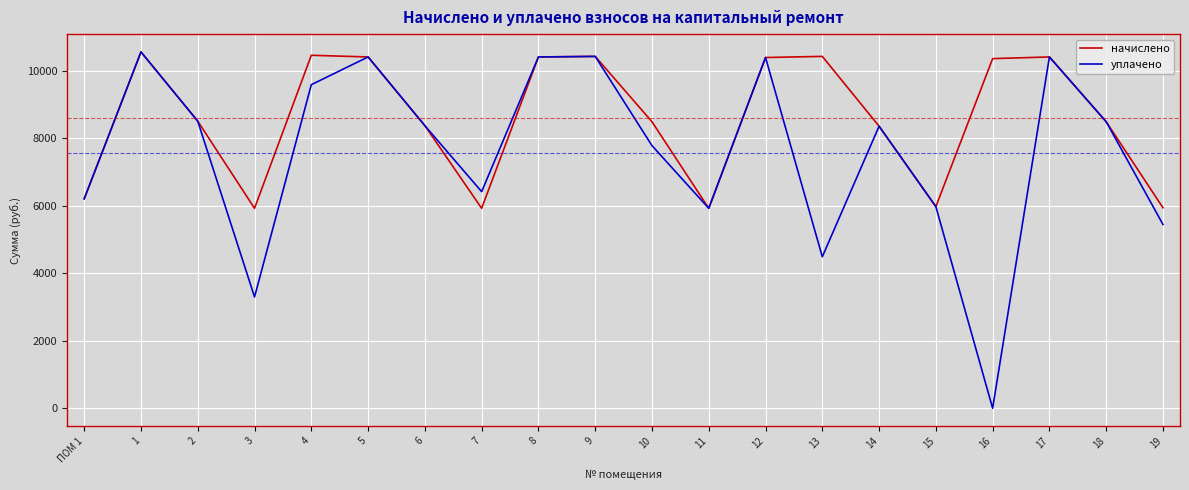

Which category has the lowest value in the уплачено series?

16